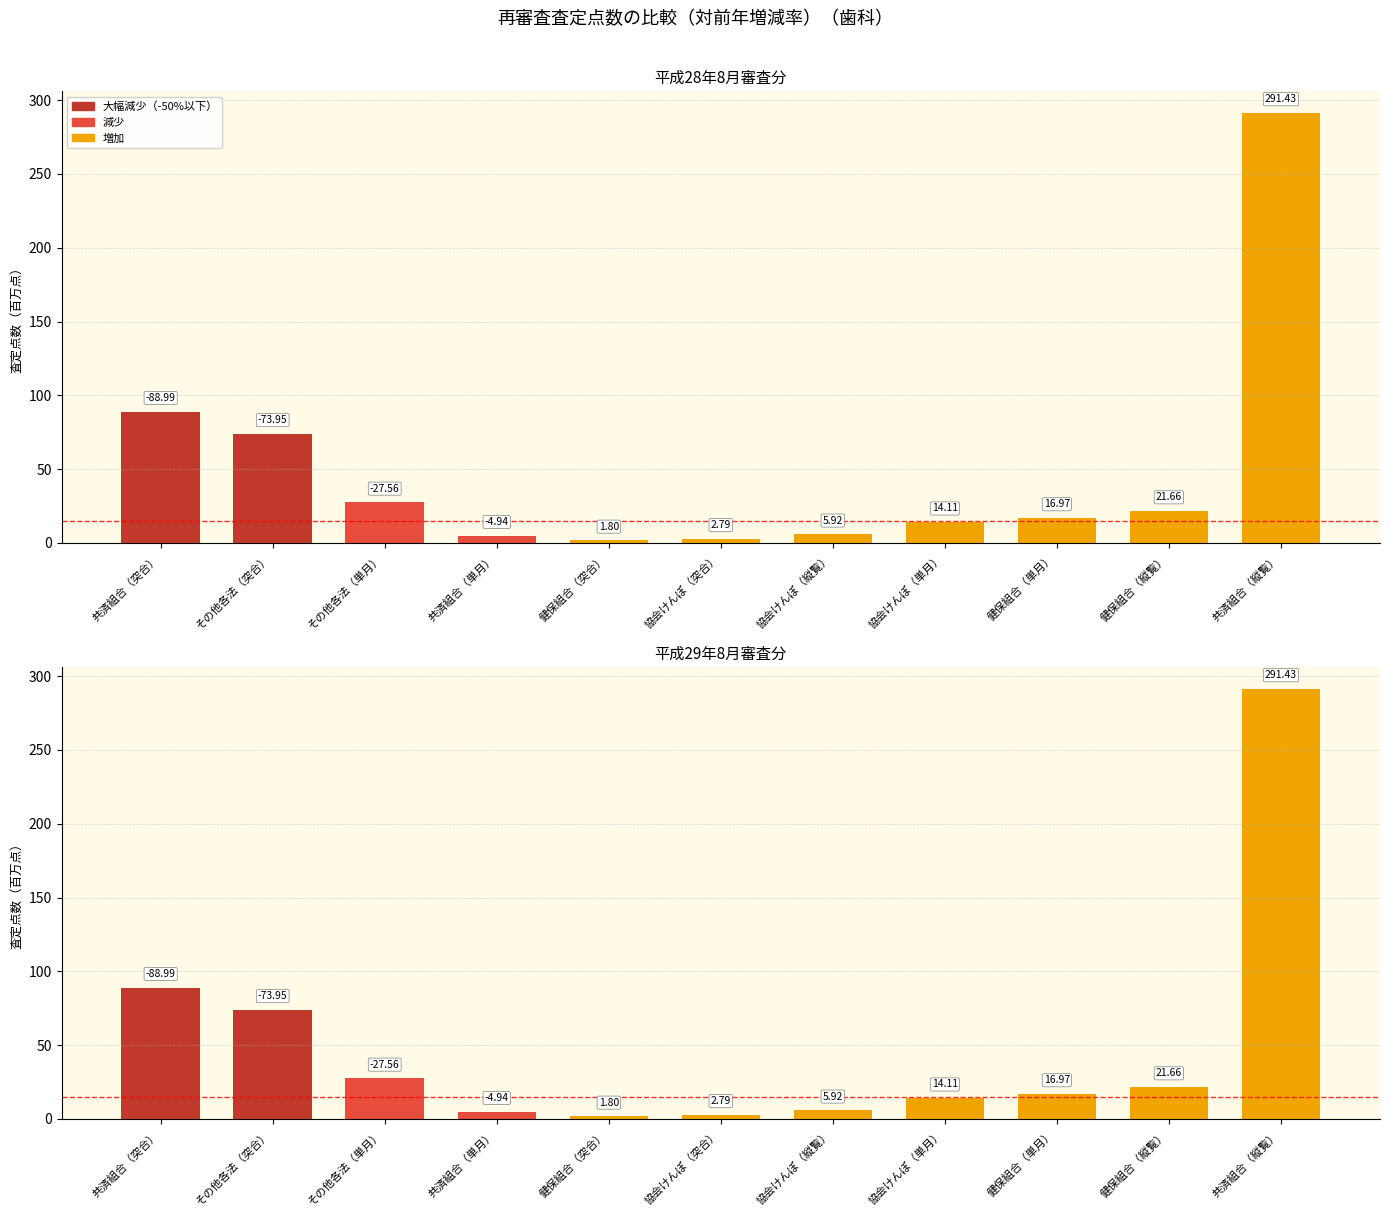

Rank the categories by value from highest to lowest.

共済組合（縦覧）, 共済組合（突合）, その他各法（突合）, その他各法（単月）, 健保組合（縦覧）, 健保組合（単月）, 協会けんぽ（単月）, 協会けんぽ（縦覧）, 共済組合（単月）, 協会けんぽ（突合）, 健保組合（突合）